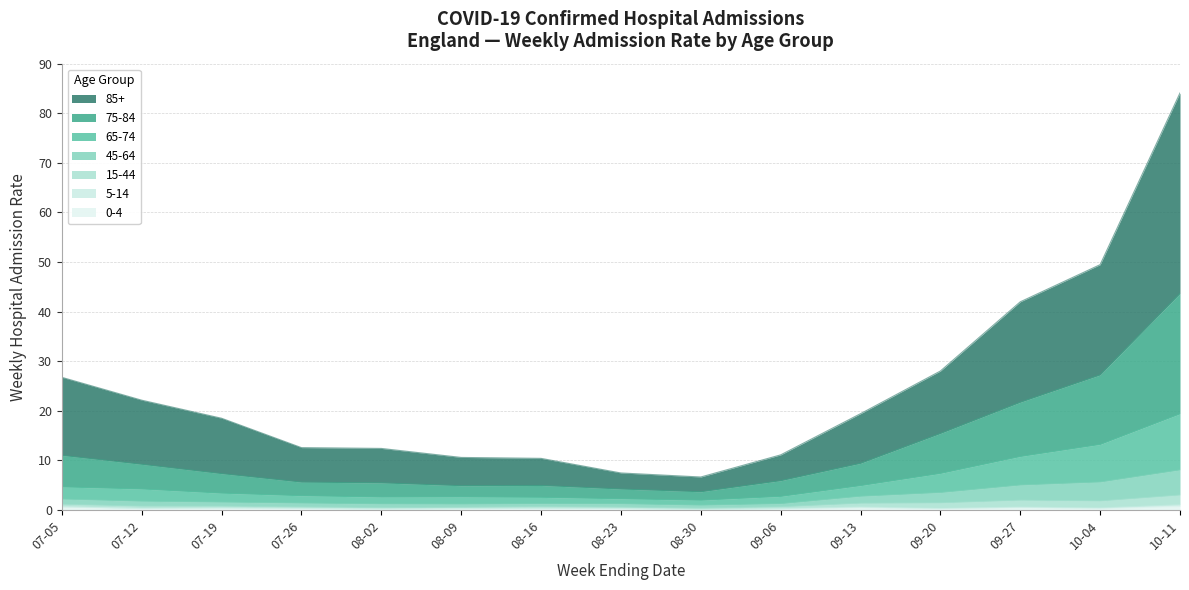

True or false: 45-64 and 0-4 cross at least once.

False